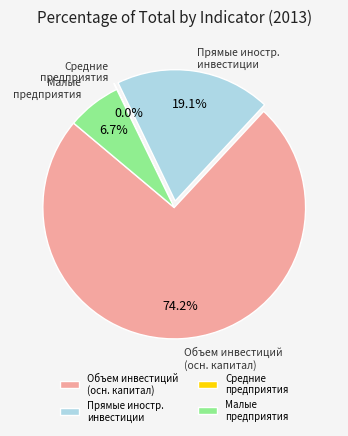

Is there a majority slice in this chart?

Yes